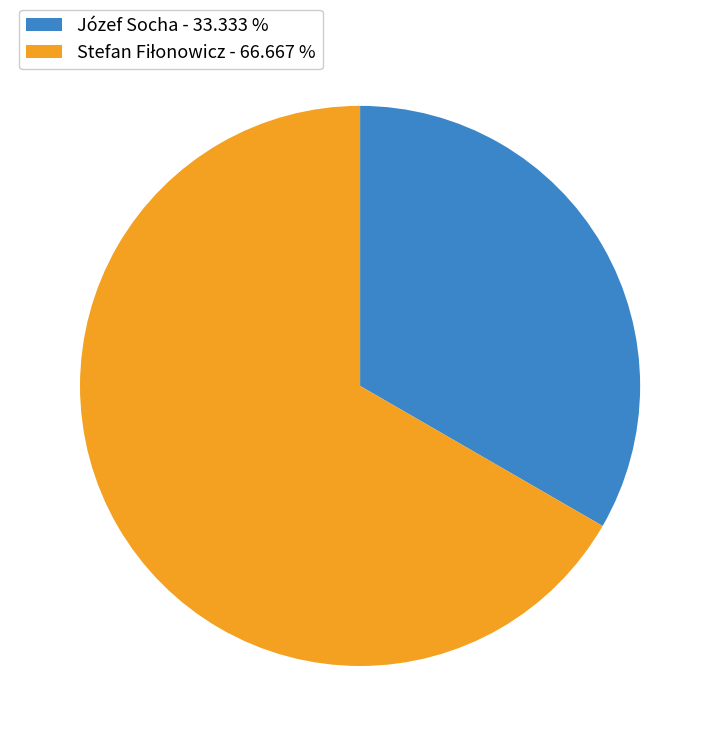

Does any single category account for the majority?

Yes